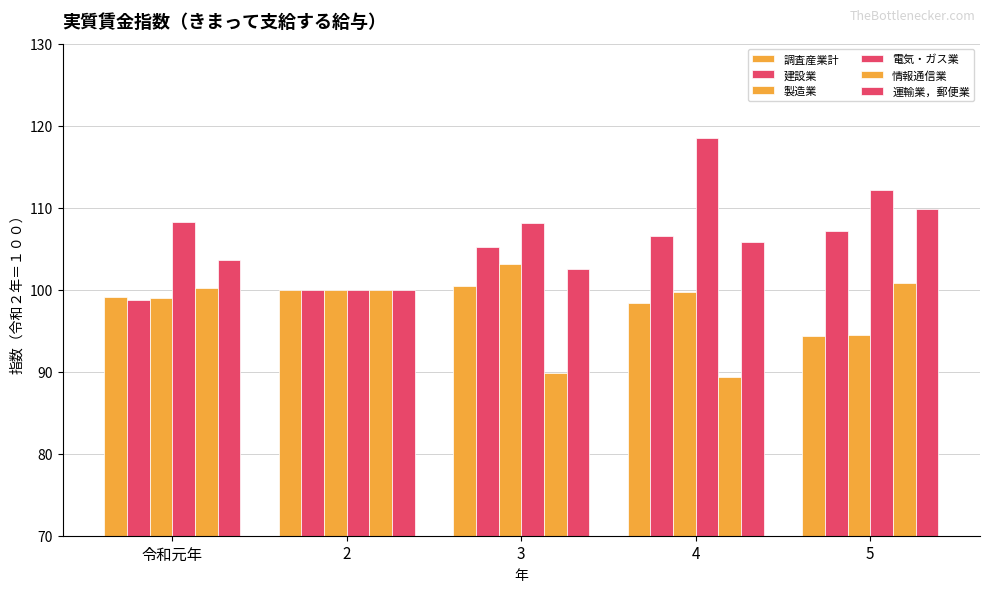

How many categories are shown in the chart?

5